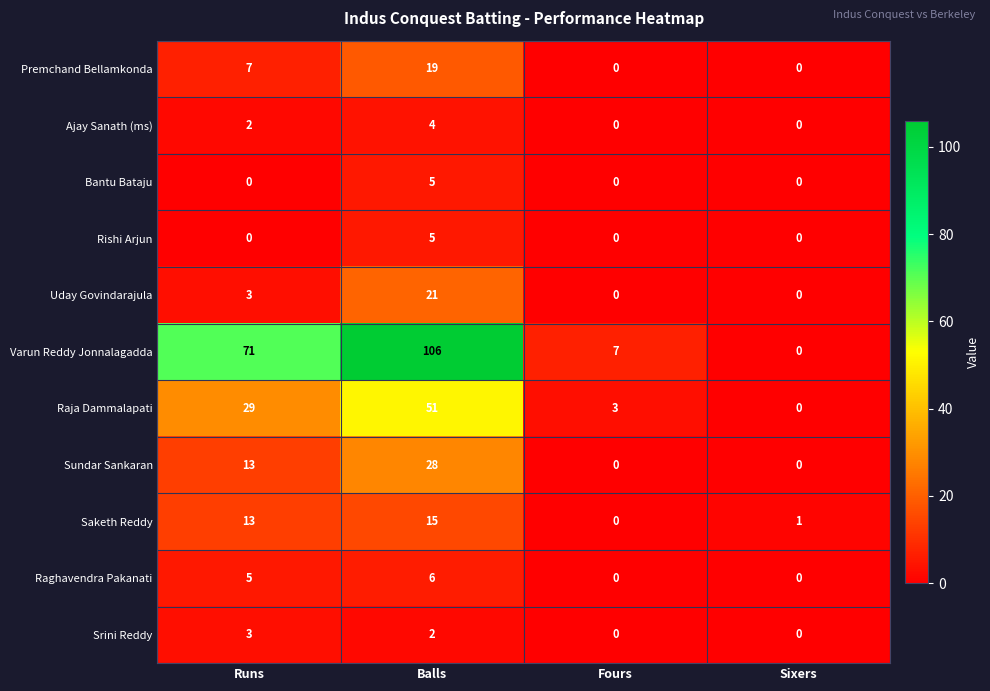

What is the difference between the maximum and second lowest values in the Varun Reddy Jonnalagadda series?

99